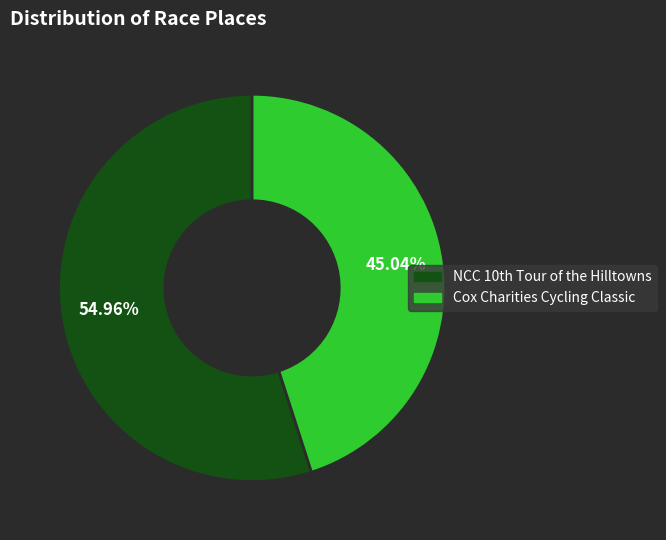

What is the majority slice?

NCC 10th Tour of the Hilltowns